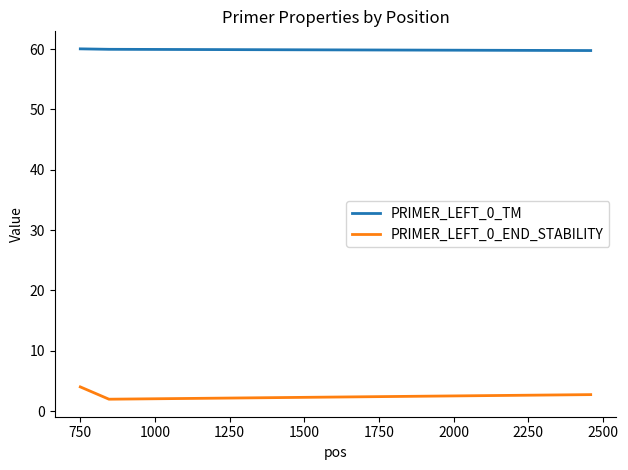

Does the chart display data point markers on the line(s)?

No